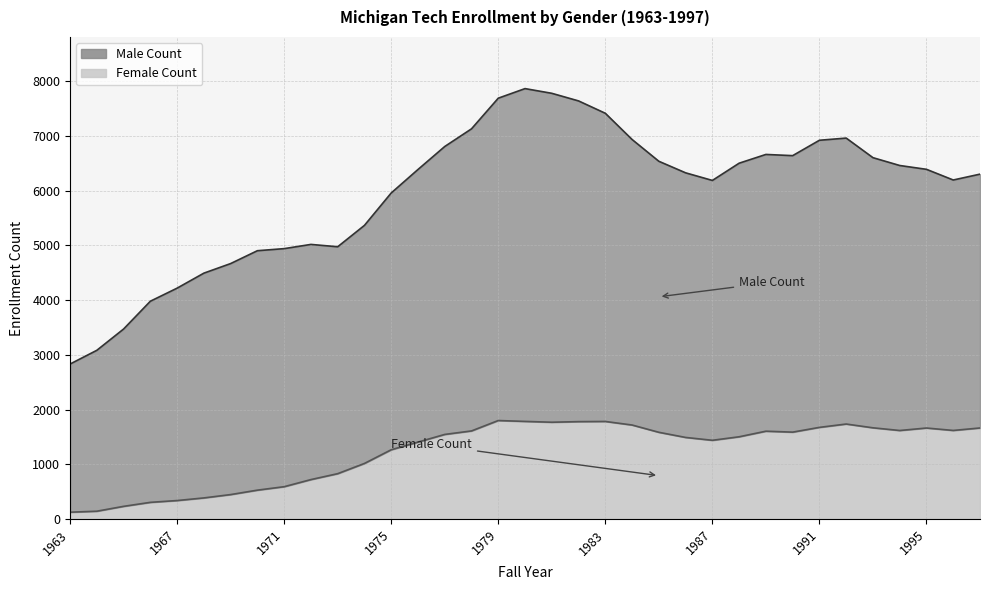

What is the sum of the Female Count values at 1983 and 1963?

1908